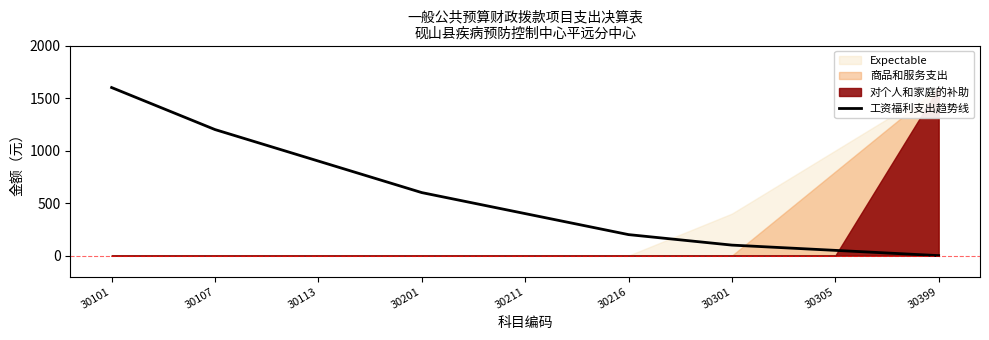

Does the chart display data point markers on the line(s)?

No